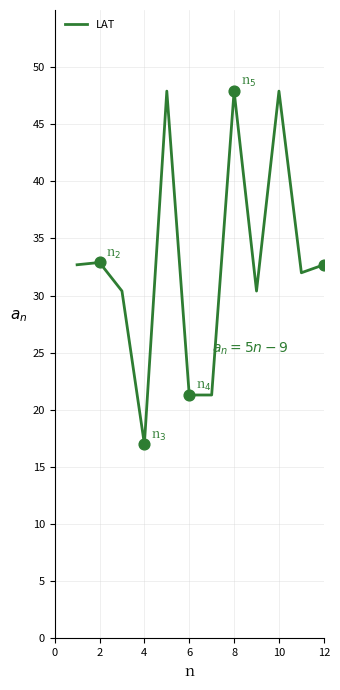

What is the difference between the maximum and minimum values?

30.9